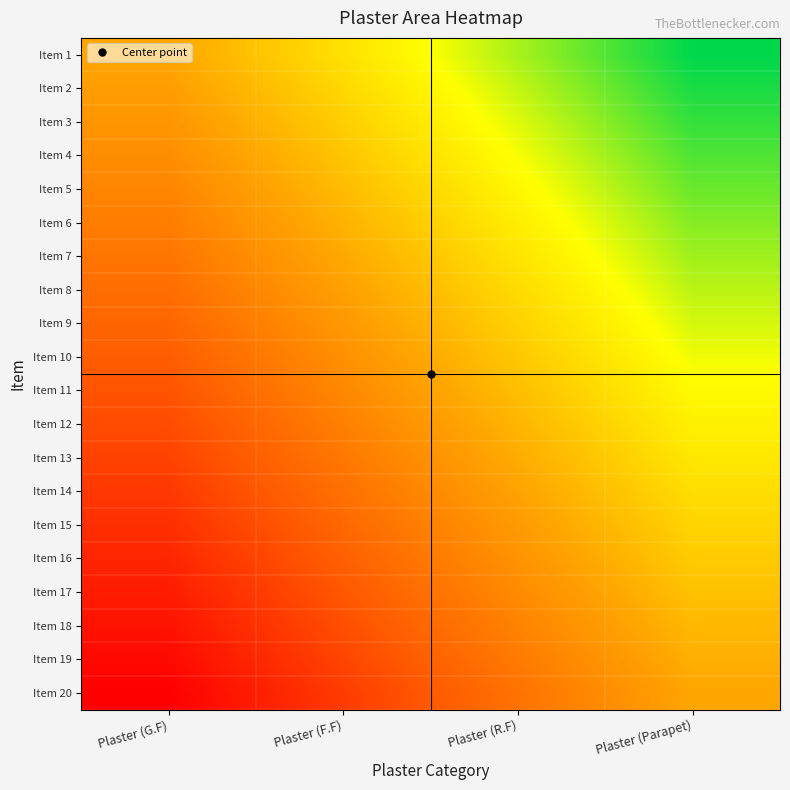

What is the total value across all series at Plaster (F.F)?

-3.3